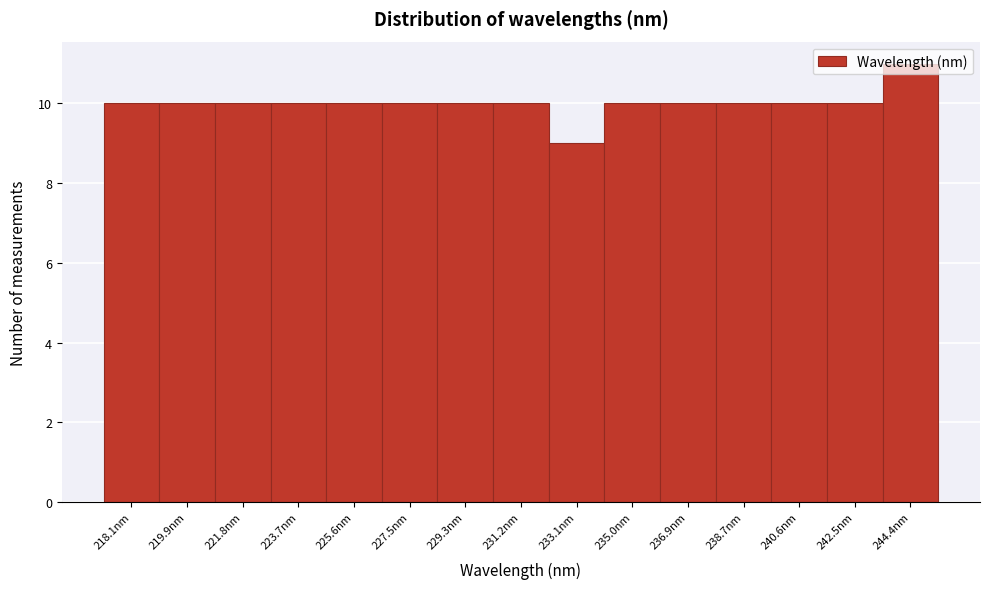

Read the value at 227.5nm.

10